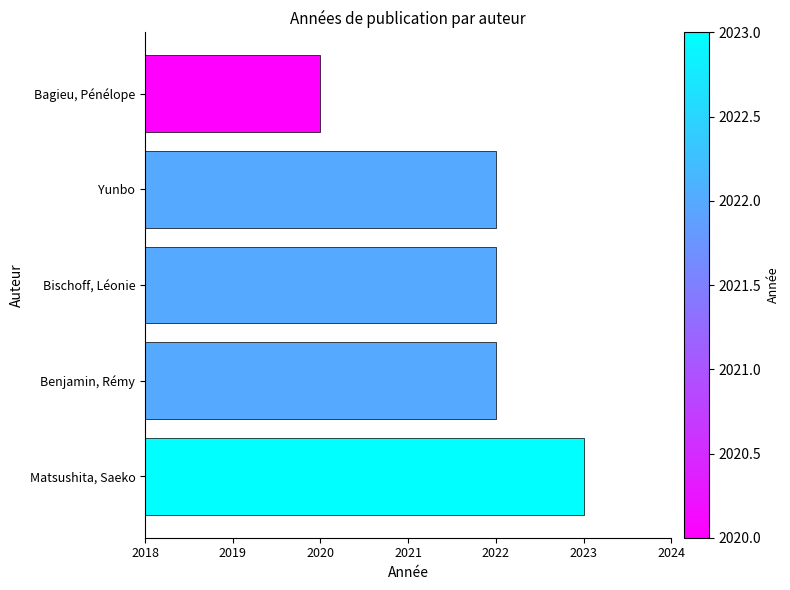

How many distinct data groups are displayed?

1